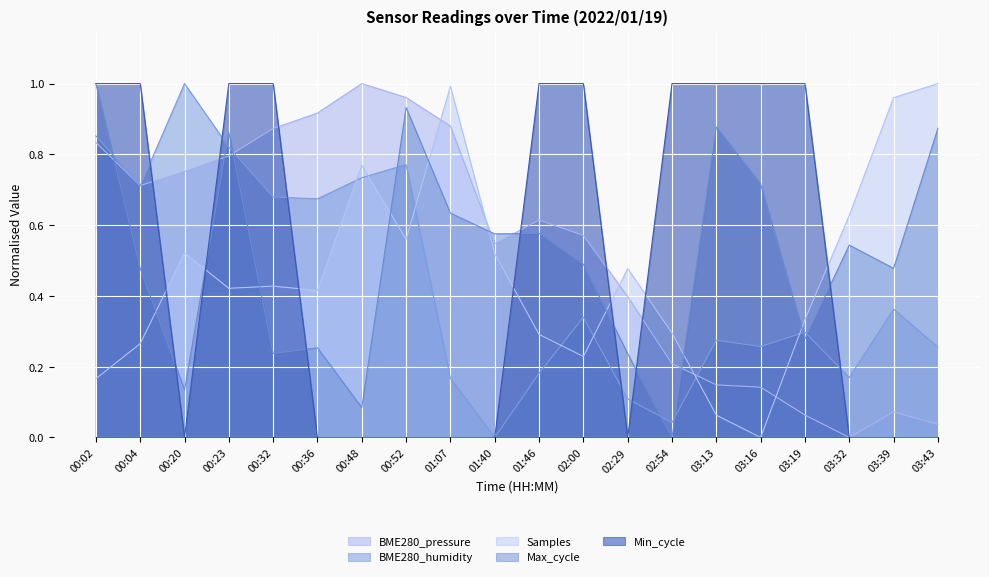

What is the average value of the Samples series?

0.5